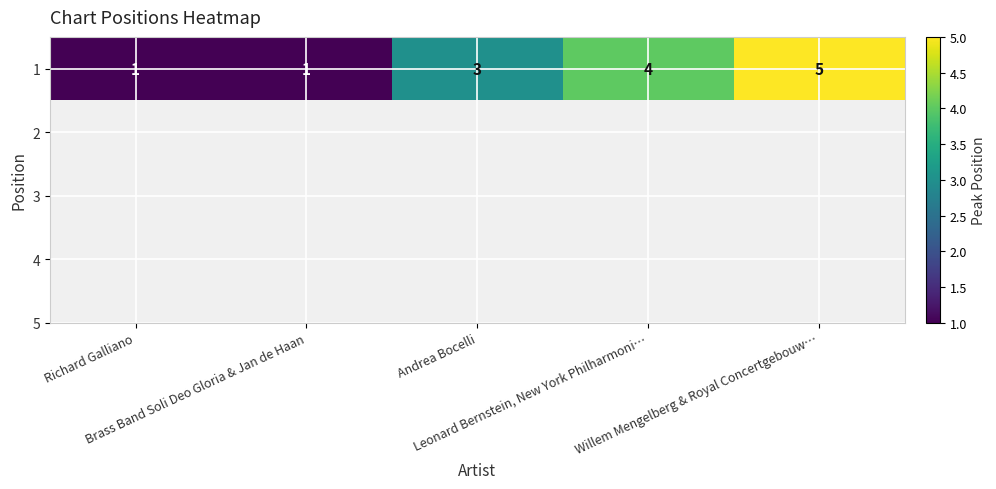

Which label corresponds to the smallest value in the chart?

Richard Galliano